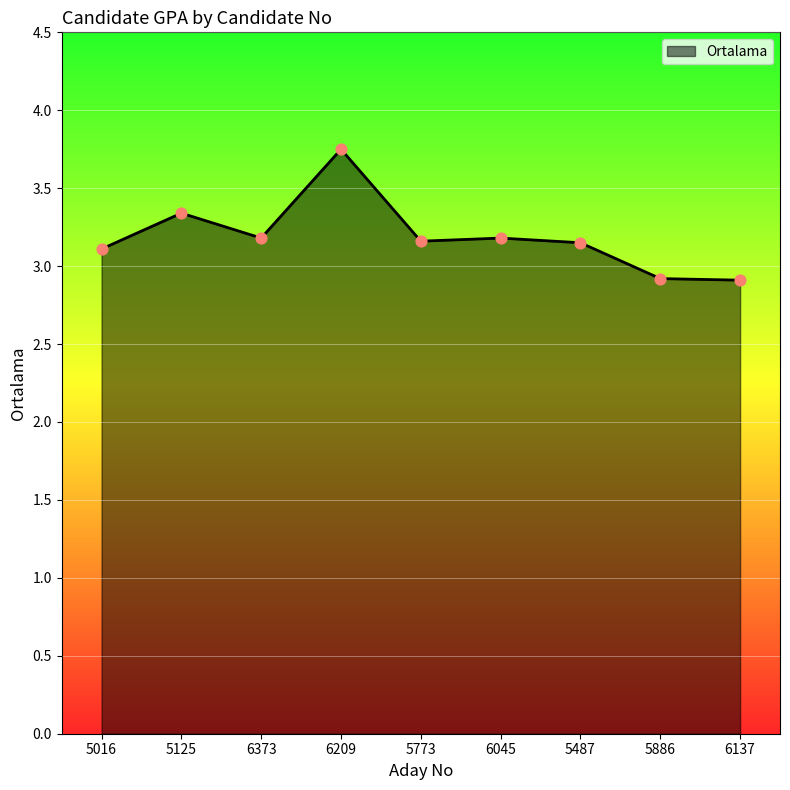

Which has a higher value, 5886 or 6209?

6209